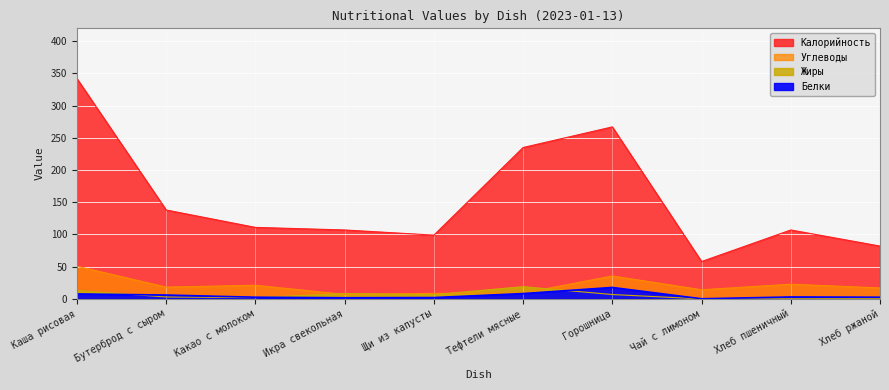

What is the greatest value displayed?

342.0